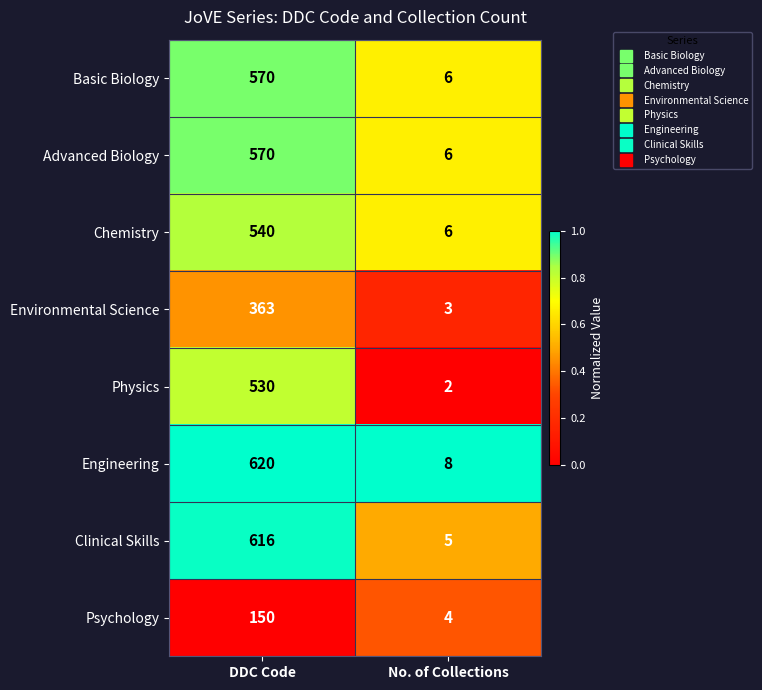

What is the total value across all series at DDC Code?

3959